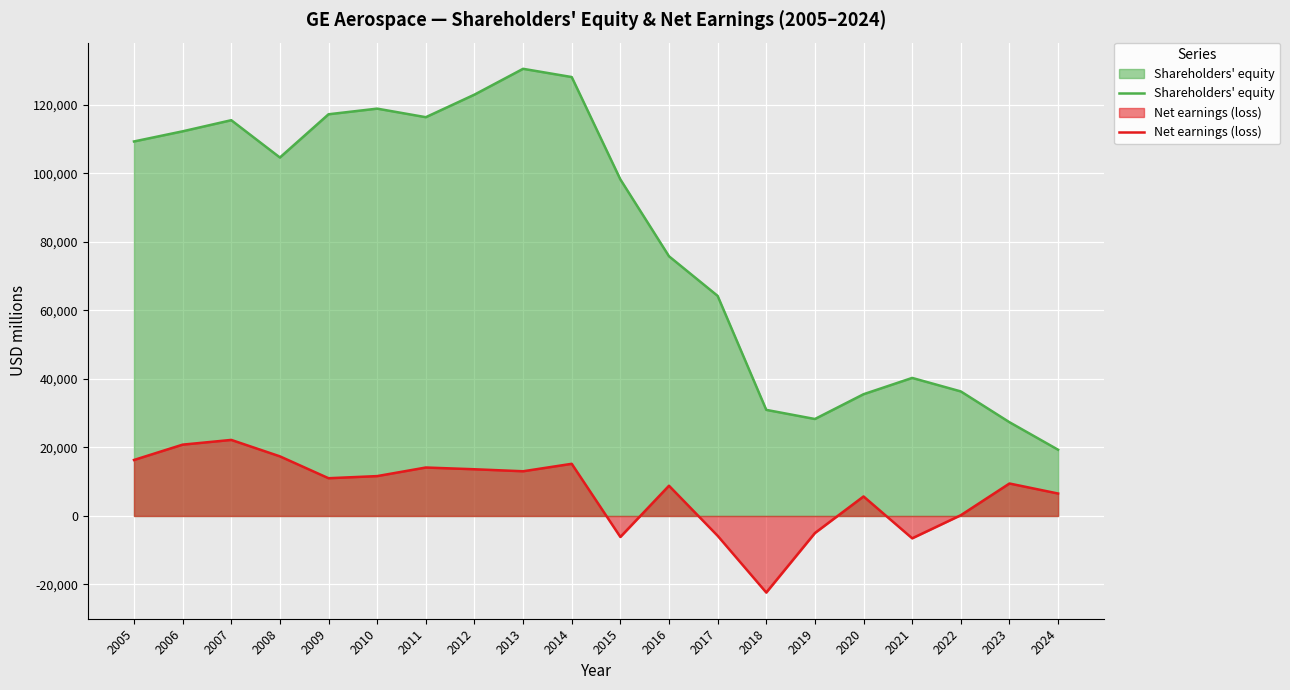

Rank the series at 2015 from highest to lowest value.

Shareholders' equity, Net earnings (loss)